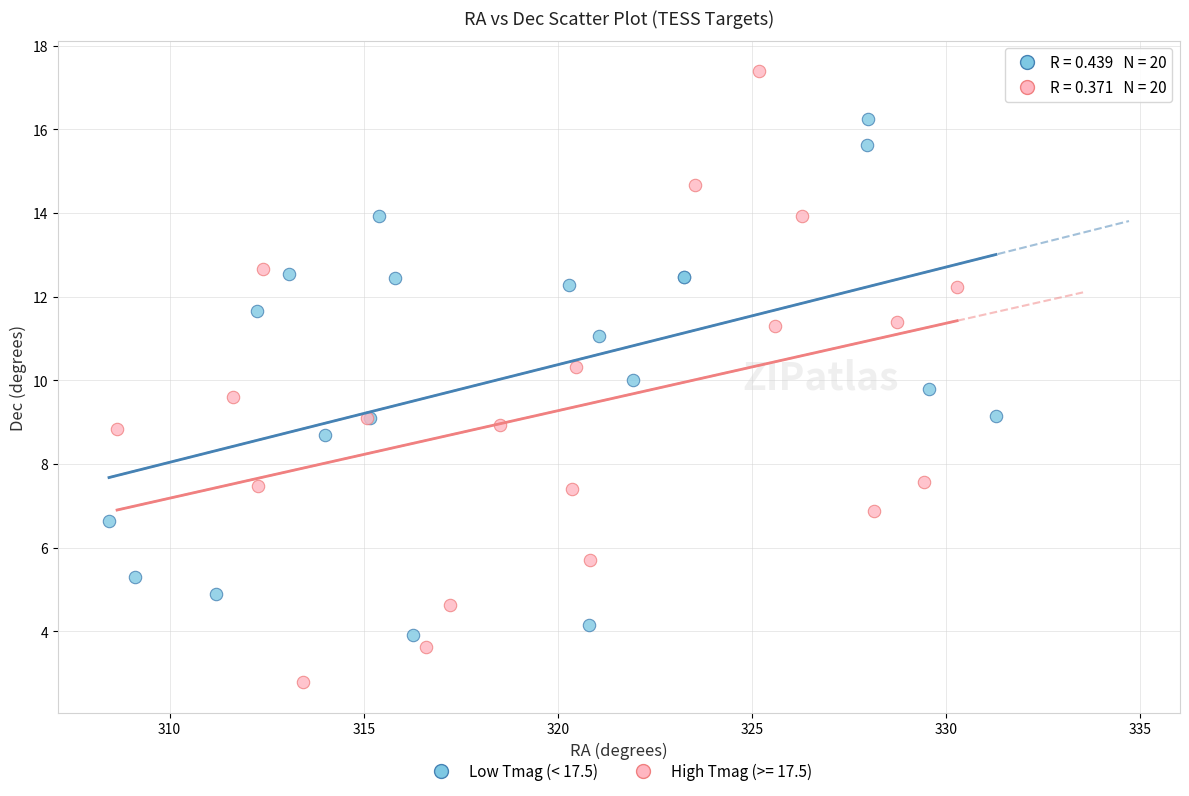

Which series has the largest Y range (max minus min)?

High Tmag (>= 17.5)